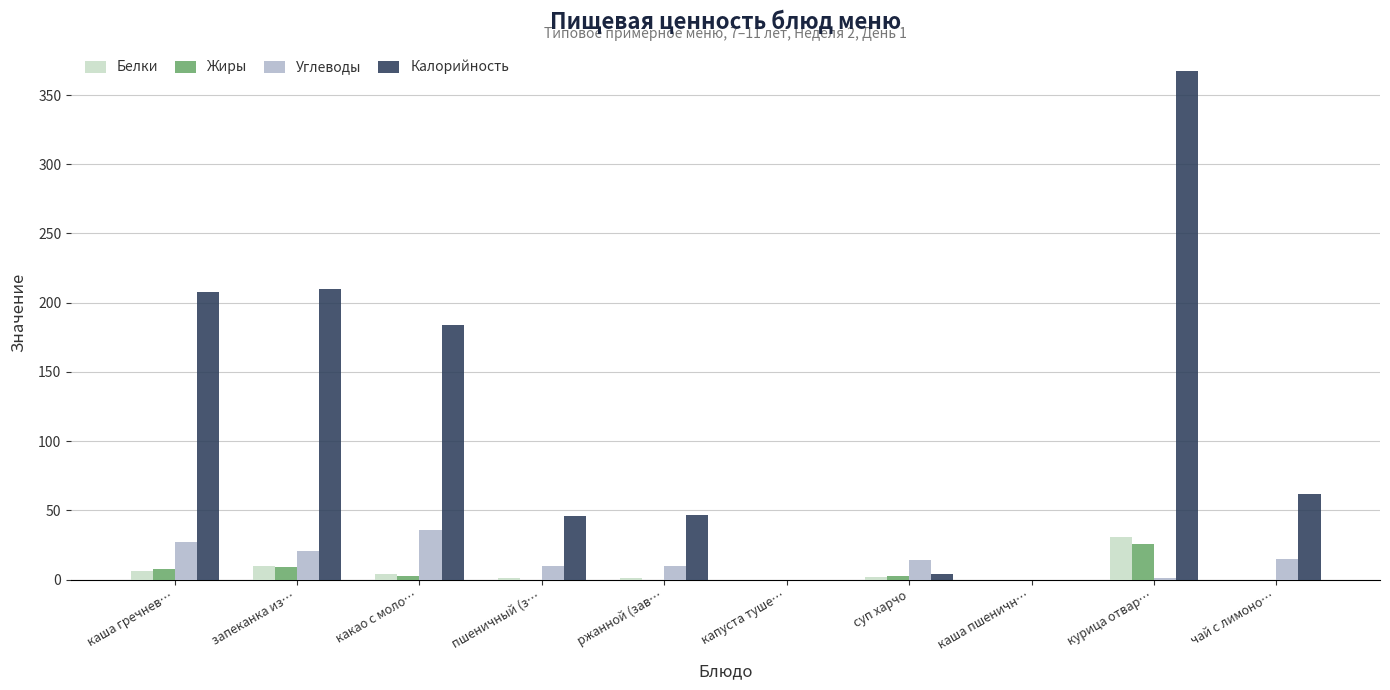

How many distinct data groups are displayed?

4